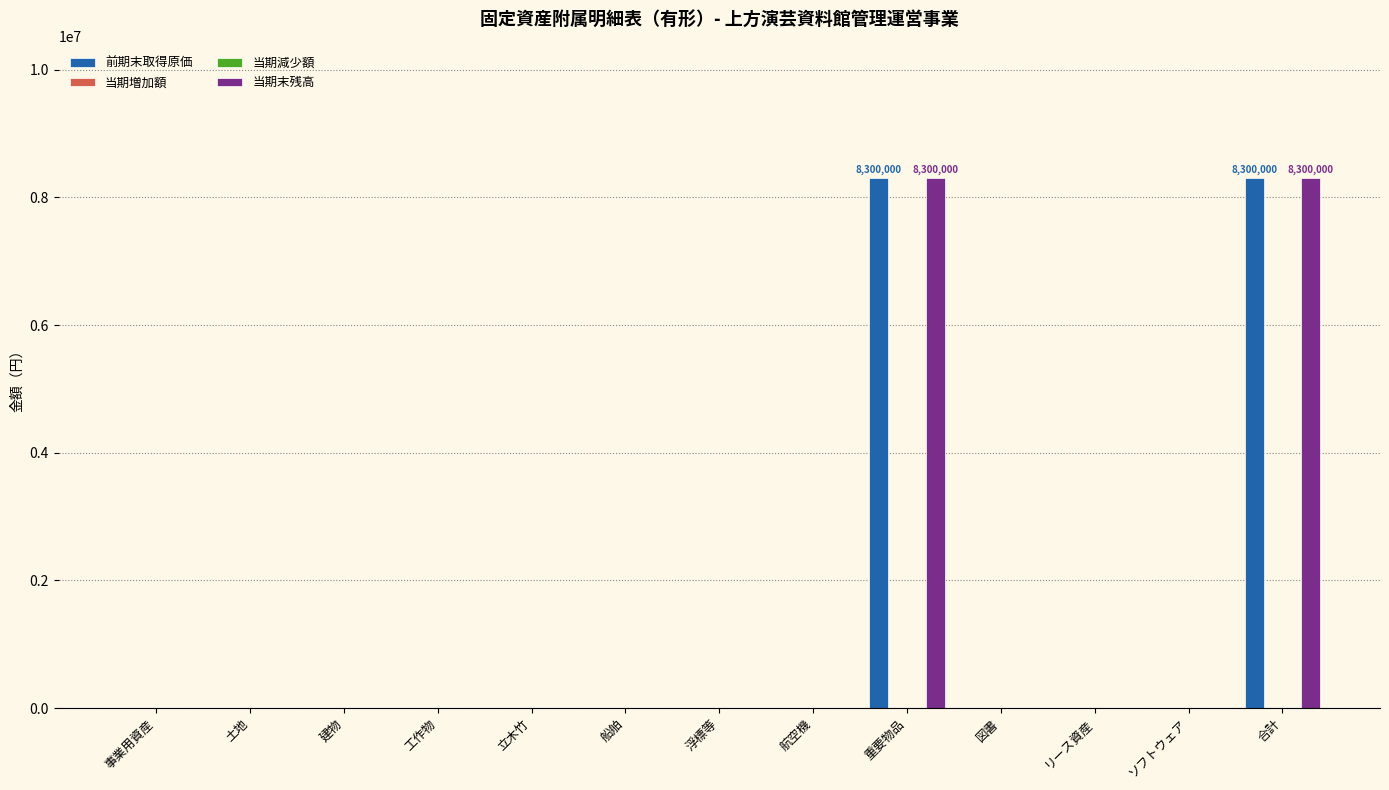

At which category does the chart reach its minimum across all series?

事業用資産